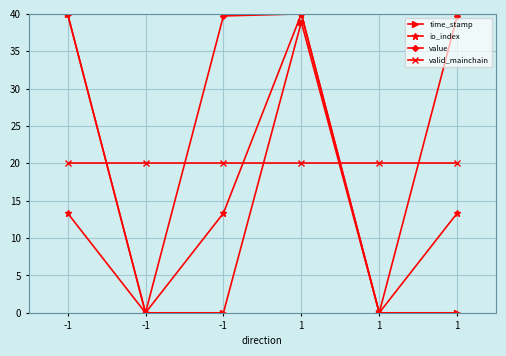

Where is io_index nearest to the value 20?

-1